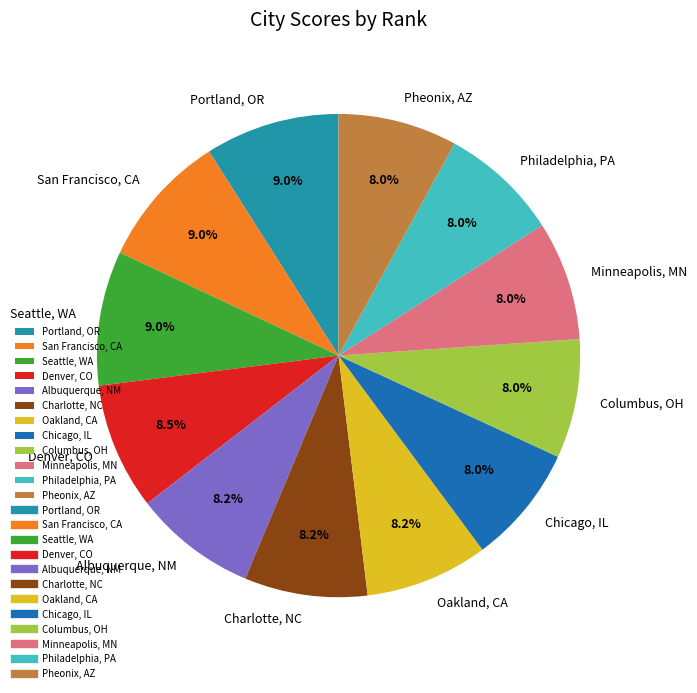

To the nearest percent, what is the combined percentage of Oakland, CA and Portland, OR?

17%